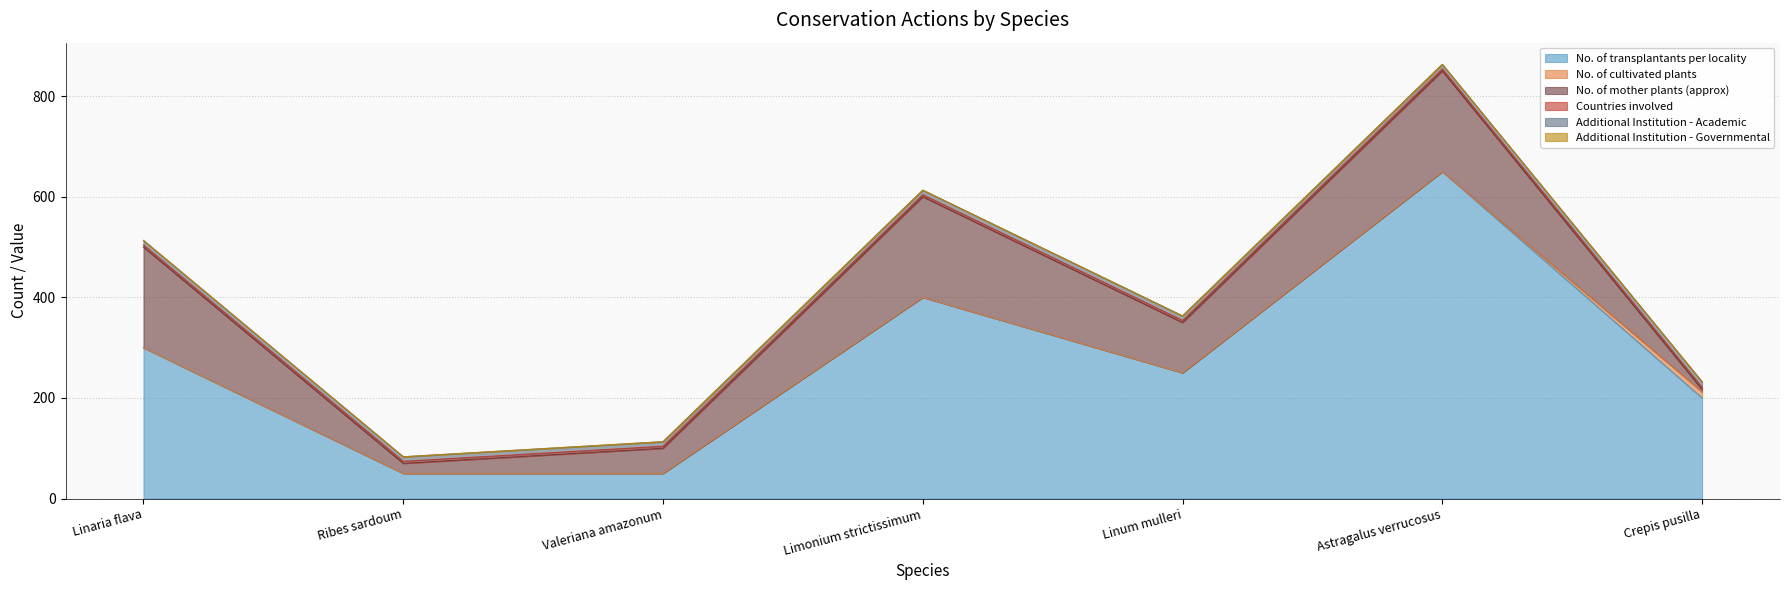

After their last crossing, which series has the higher values: Additional Institution - Academic or No. of cultivated plants?

No. of cultivated plants